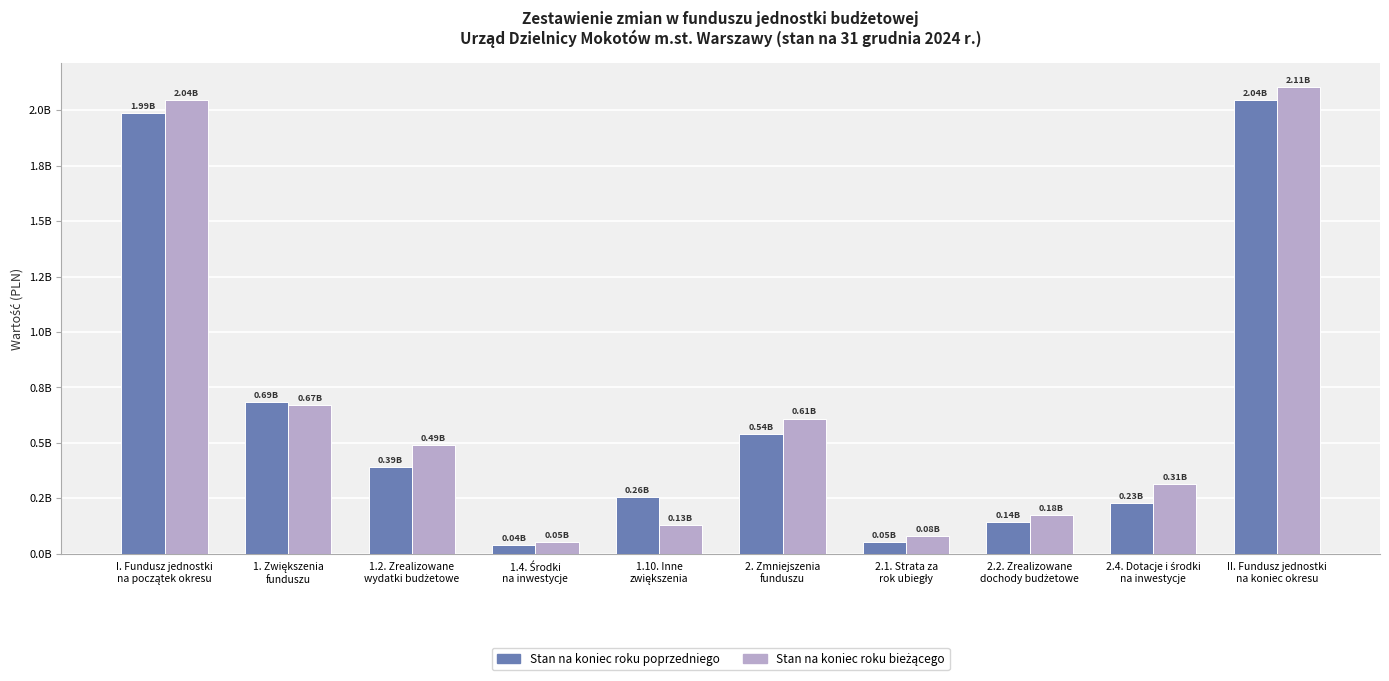

At which category is the sum across all series the highest?

II. Fundusz jednostki
na koniec okresu